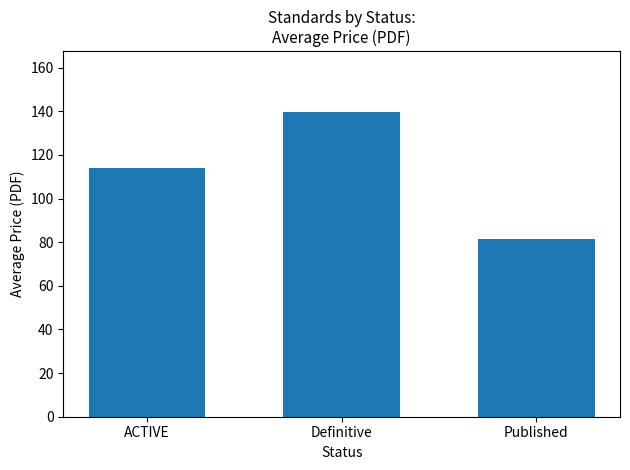

Is it true that the value at Definitive is 70.8?

False